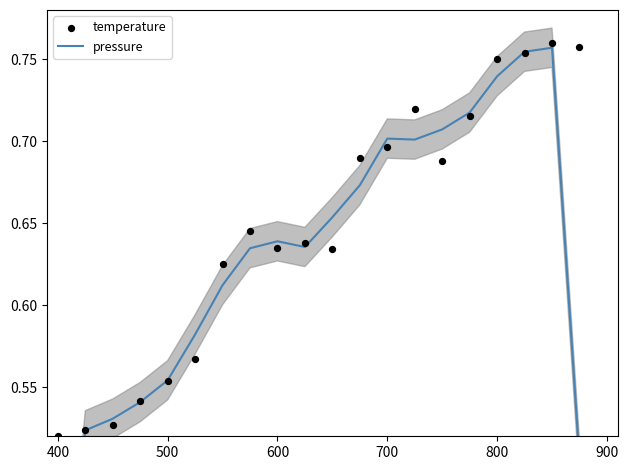

Which series has the largest total across all categories?

temperature